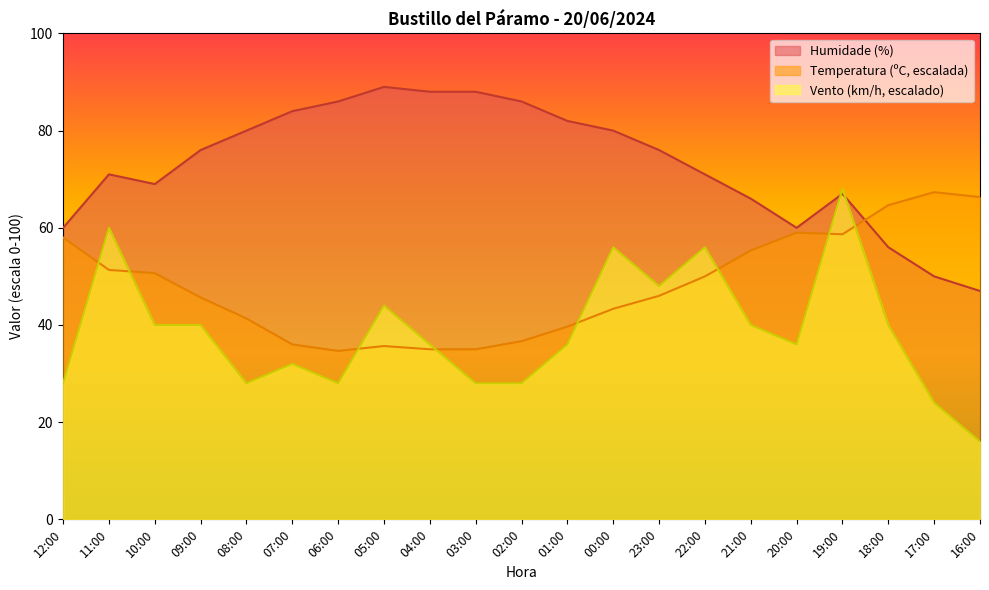

Which series has the largest range (max minus min)?

Vento (km/h, escalado)